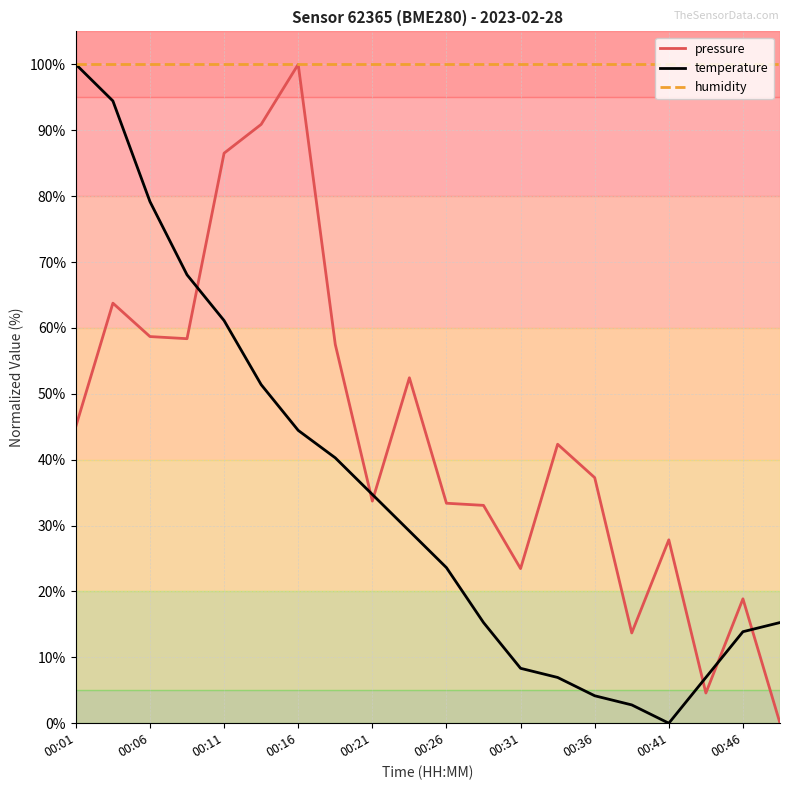

Which series has the largest total across all categories?

humidity